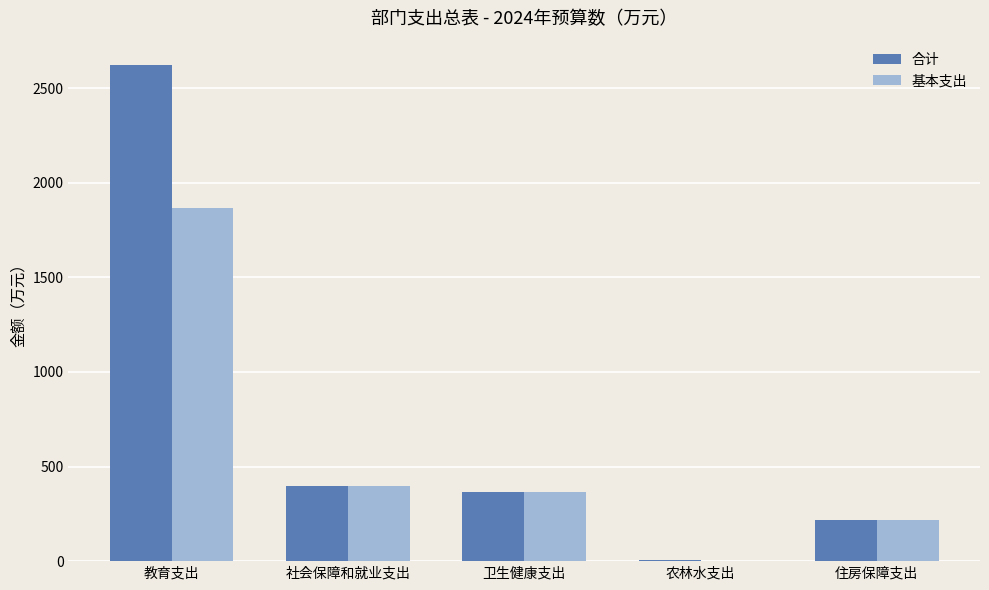

What is the difference between the 合计 values at 社会保障和就业支出 and 教育支出?

2220.1